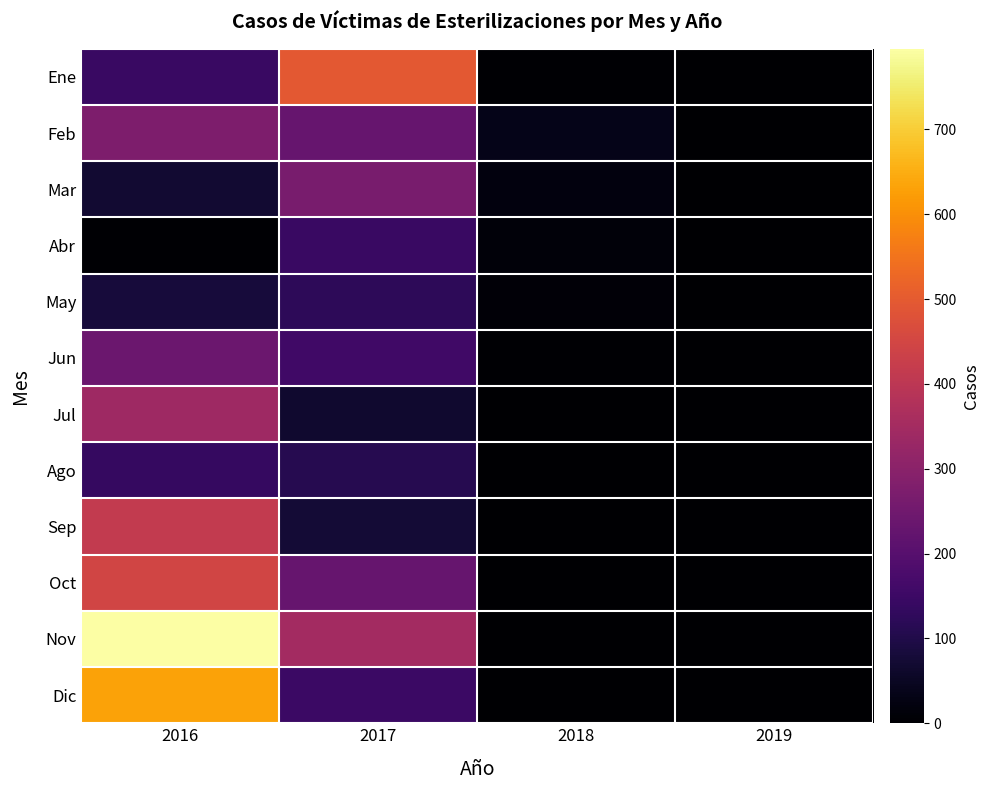

Reading left to right, what are all the values shown in this chart?

Ene: 2016=144	2017=496	2018=4	2019=1
Feb: 2016=276	2017=231	2018=36	2019=0
Mar: 2016=69	2017=265	2018=20	2019=0
Abr: 2016=4	2017=145	2018=13	2019=0
May: 2016=81	2017=122	2018=10	2019=0
Jun: 2016=241	2017=158	2018=6	2019=0
Jul: 2016=340	2017=67	2018=1	2019=0
Ago: 2016=138	2017=111	2018=0	2019=0
Sep: 2016=414	2017=75	2018=0	2019=0
Oct: 2016=445	2017=231	2018=1	2019=0
Nov: 2016=795	2017=350	2018=0	2019=0
Dic: 2016=633	2017=147	2018=3	2019=0